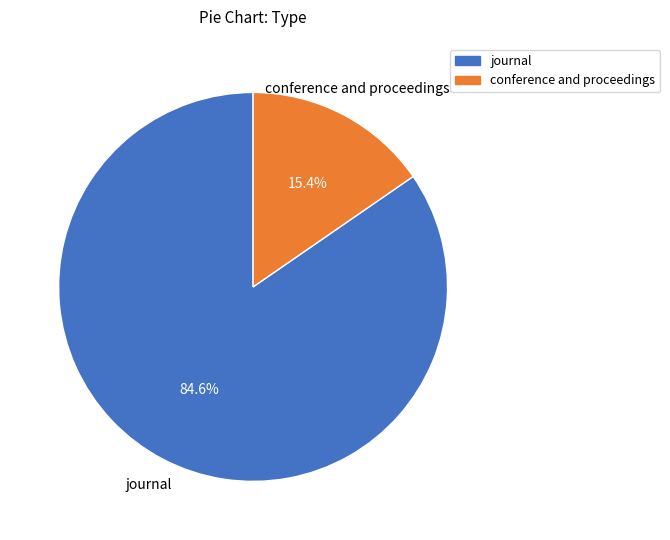

Which slice is the smallest?

conference and proceedings